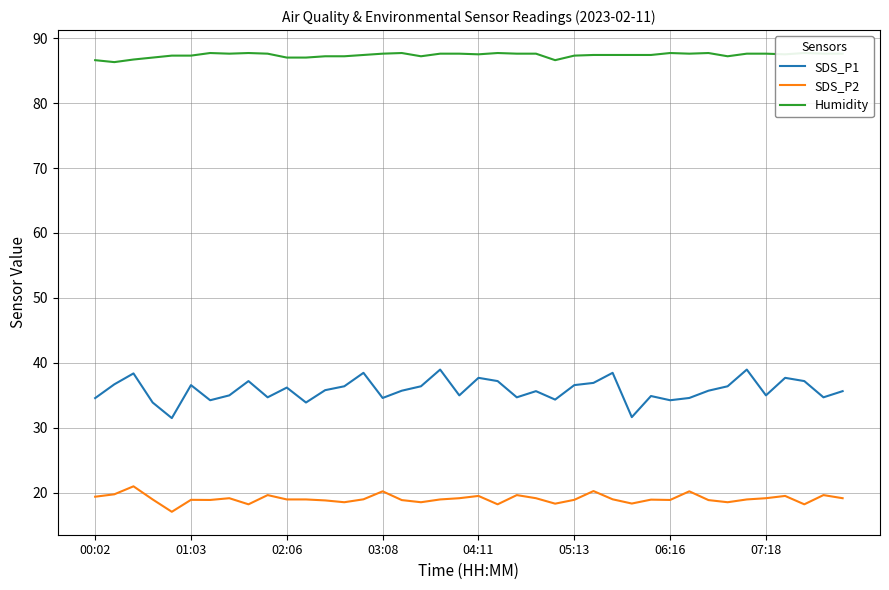

True or false: SDS_P2 and SDS_P1 cross at least once.

False